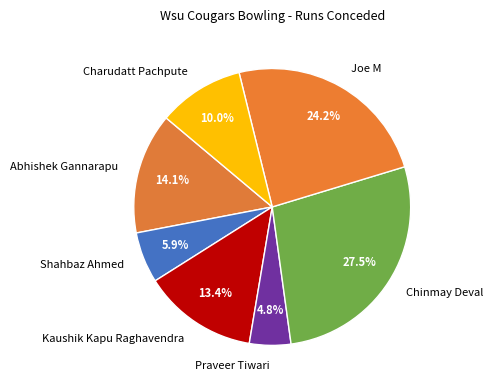

Is the sum of Charudatt Pachpute and Chinmay Deval greater than half?

No